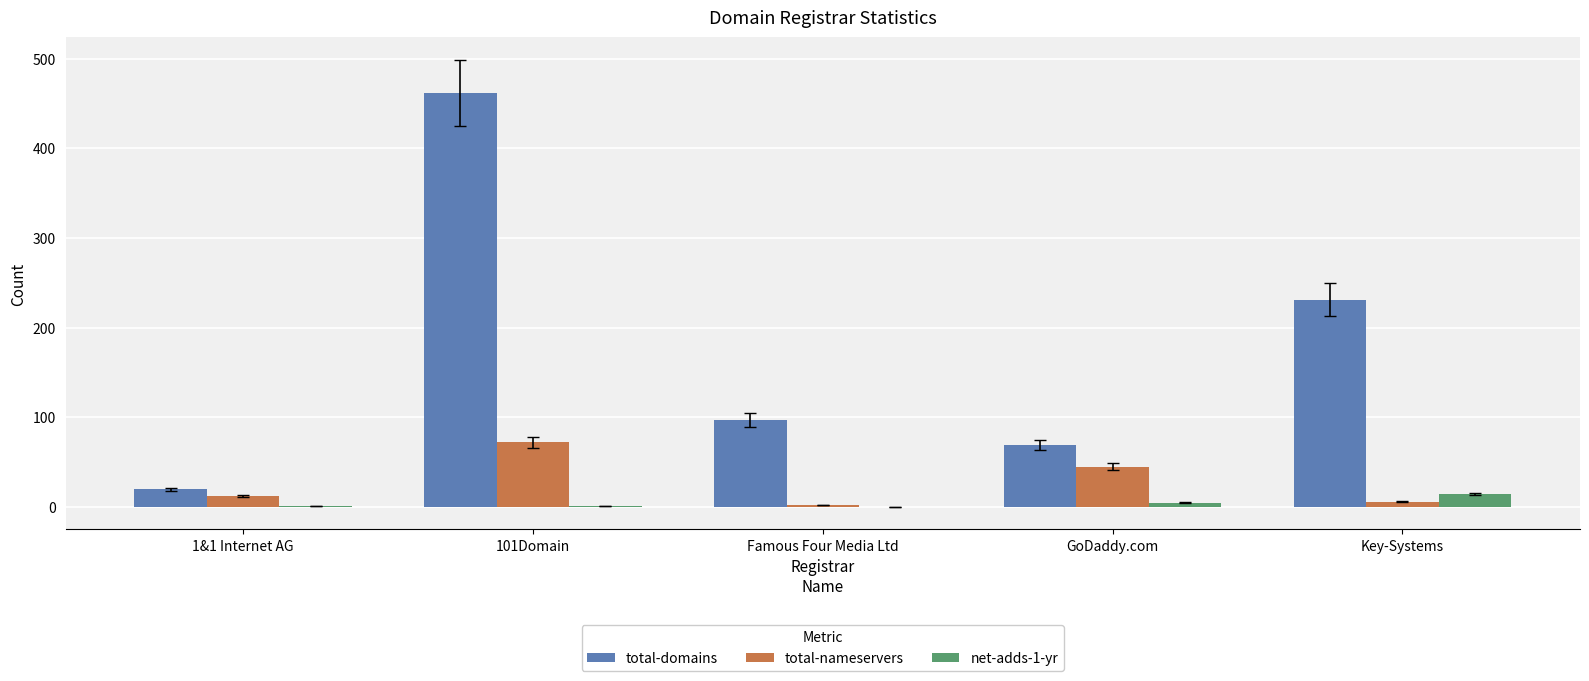

Is it true that total-nameservers equals 80 at GoDaddy.com?

False